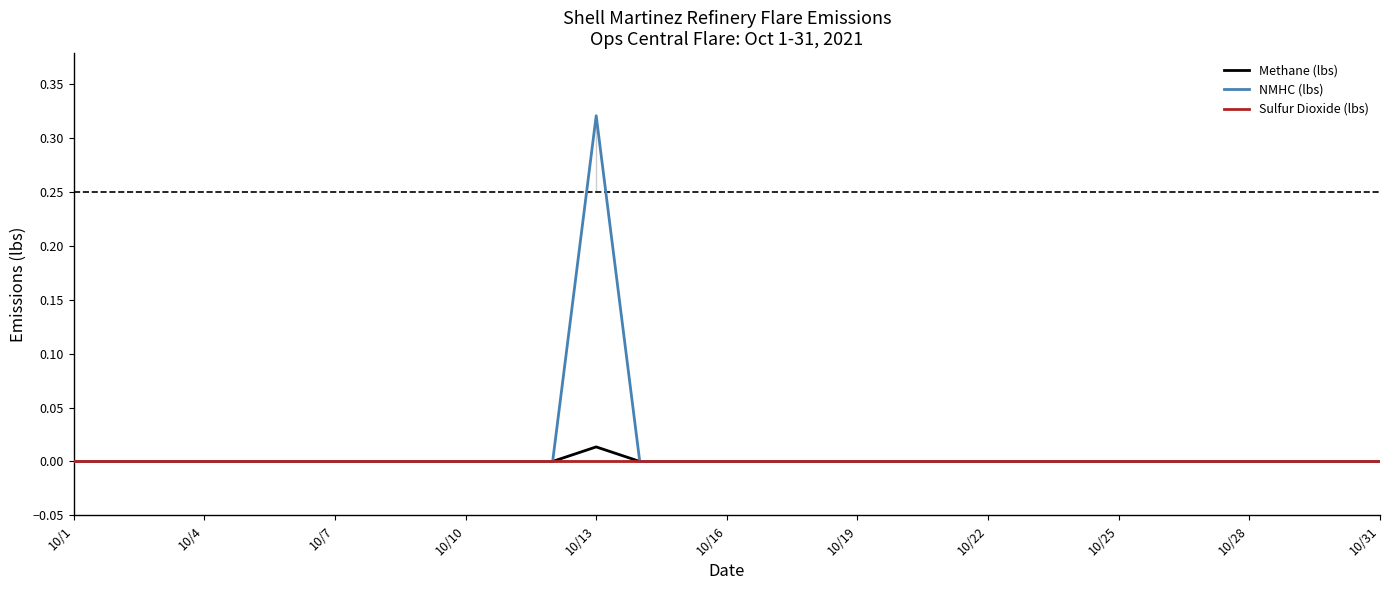

Which series has the widest spread of values?

NMHC (lbs)